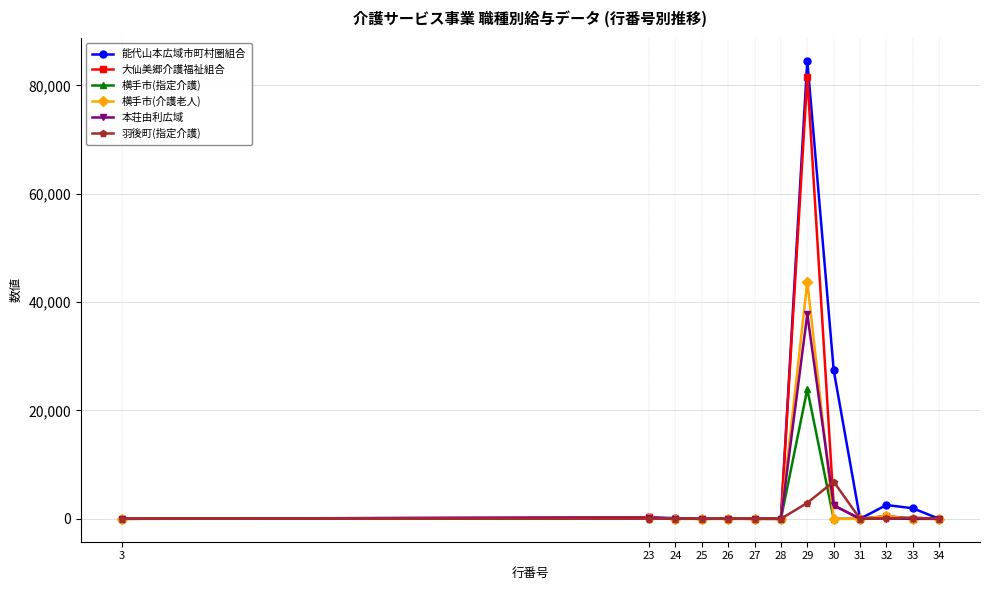

True or false: 羽後町(指定介護) and 本荘由利広域 intersect in this chart.

True